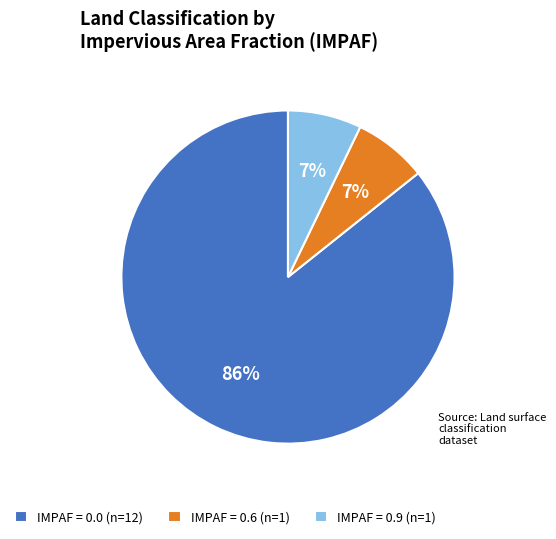

Is there any slice that represents more than half of the pie?

Yes